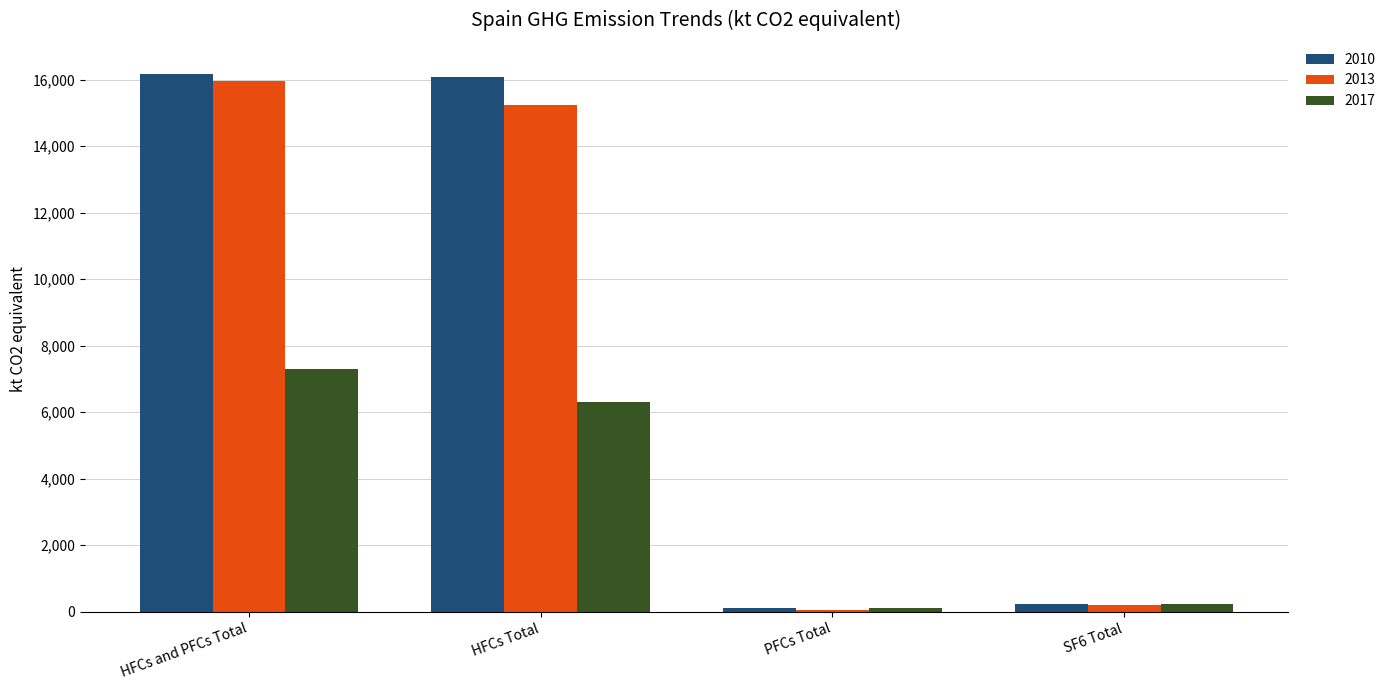

The 2017 series shows 4515.8 at HFCs and PFCs Total. True or false?

False